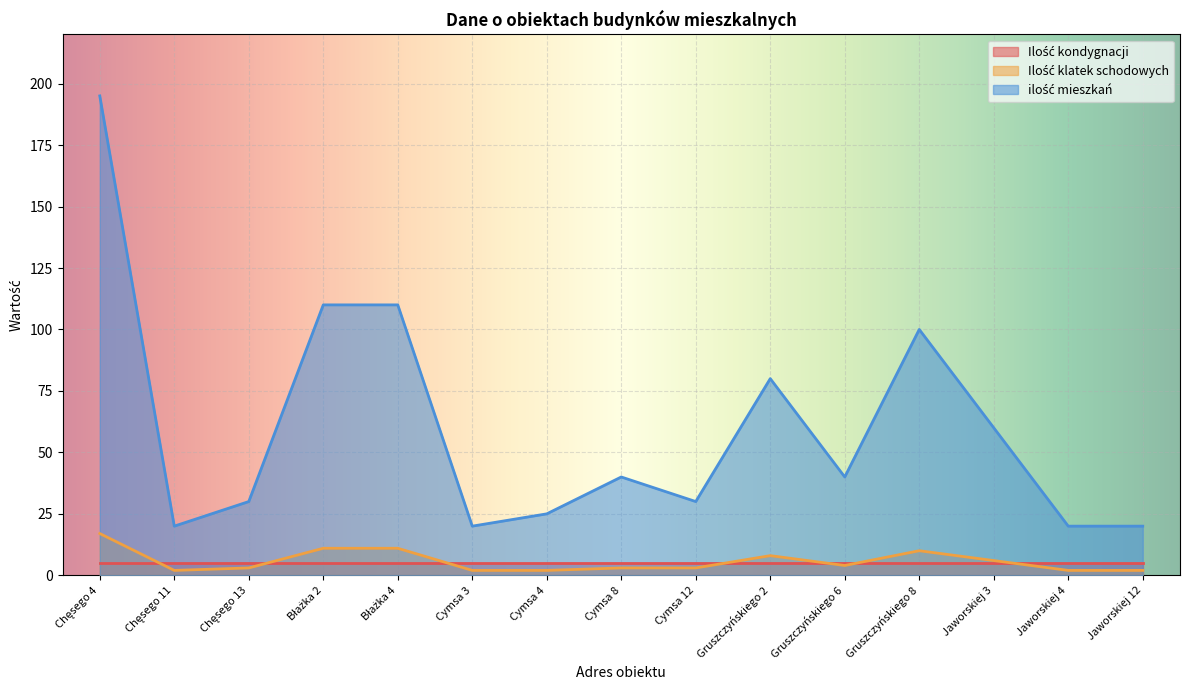

Rank the categories by Ilość klatek schodowych value from lowest to highest.

Chęsego 11, Cymsa 3, Cymsa 4, Jaworskiej 4, Jaworskiej 12, Chęsego 13, Cymsa 8, Cymsa 12, Gruszczyńskiego 6, Jaworskiej 3, Gruszczyńskiego 2, Gruszczyńskiego 8, Błażka 2, Błażka 4, Chęsego 4